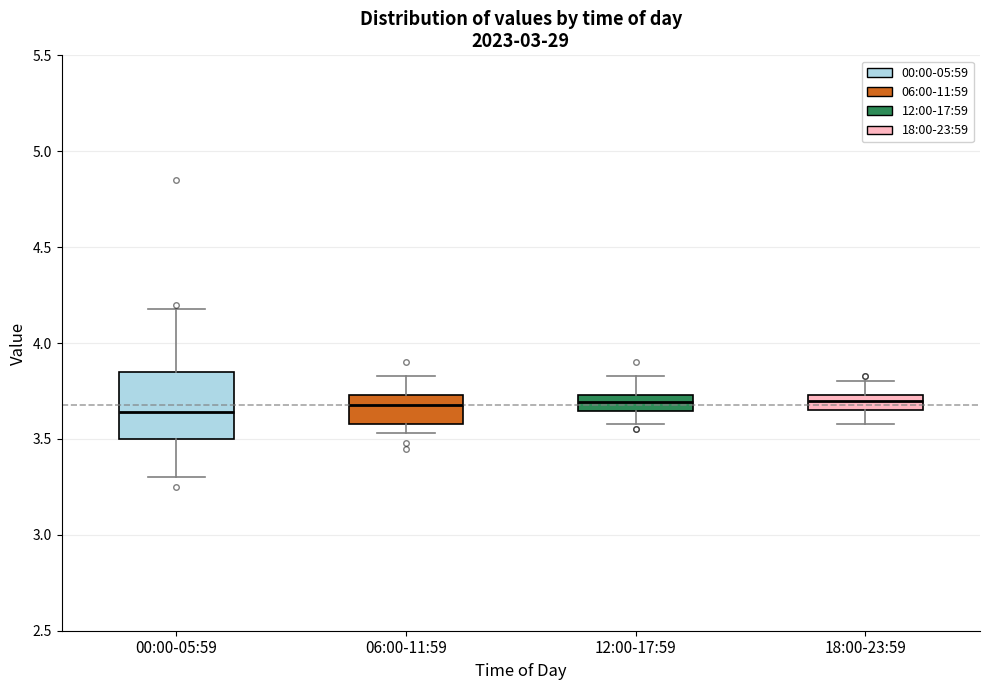

Where does the lower whisker of the box for 06:00-11:59 end on the y-axis? The values are not printed on the chart, so give them approximately, as read against the axis.

3.55